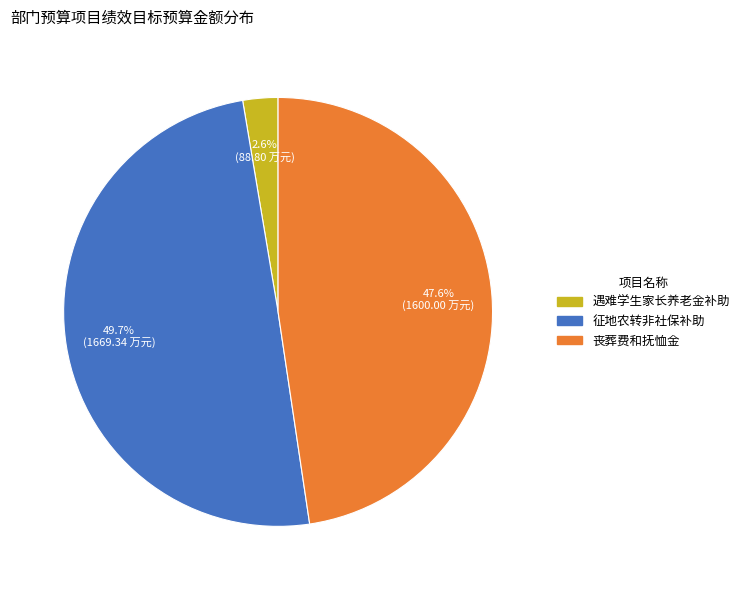

To the nearest percent, what is the difference between the 丧葬费和抚恤金 and 征地农转非社保补助 slice percentages?

2%